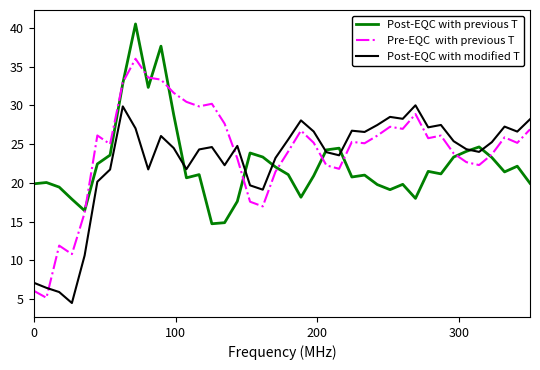

What is the minimum value shown in the chart?

4.5